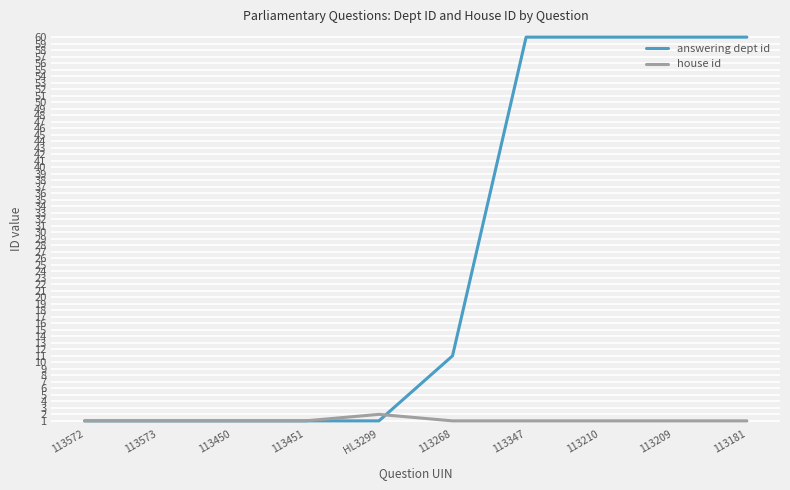

Which series has the largest range (max minus min)?

answering dept id